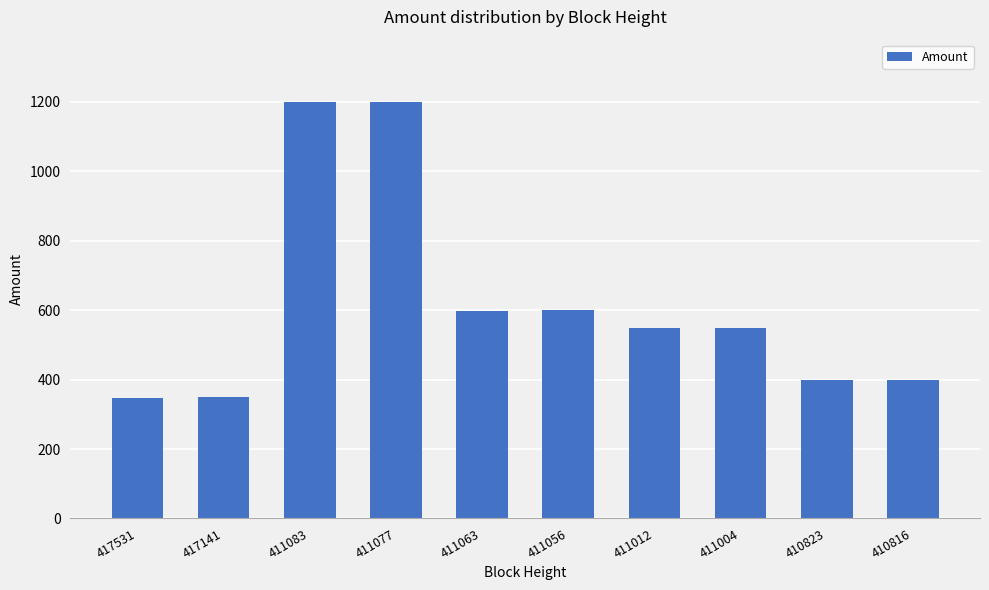

Is it true that the value at 411083 is 412?

False